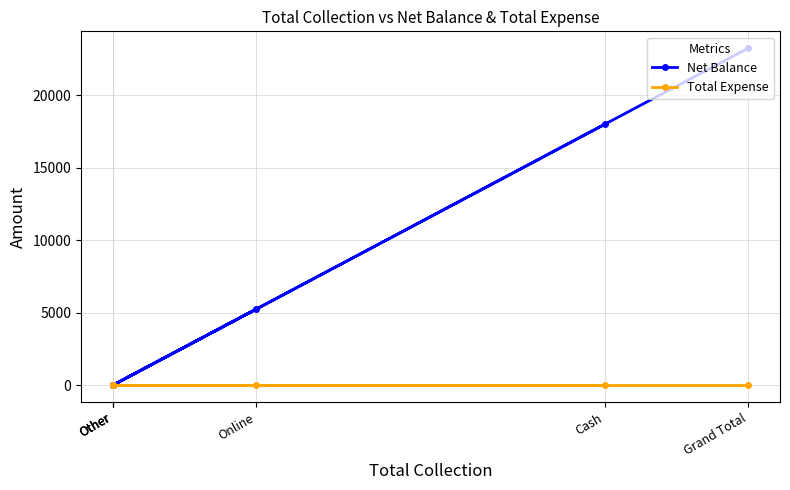

At which label is Net Balance closest to 11625?

Cash